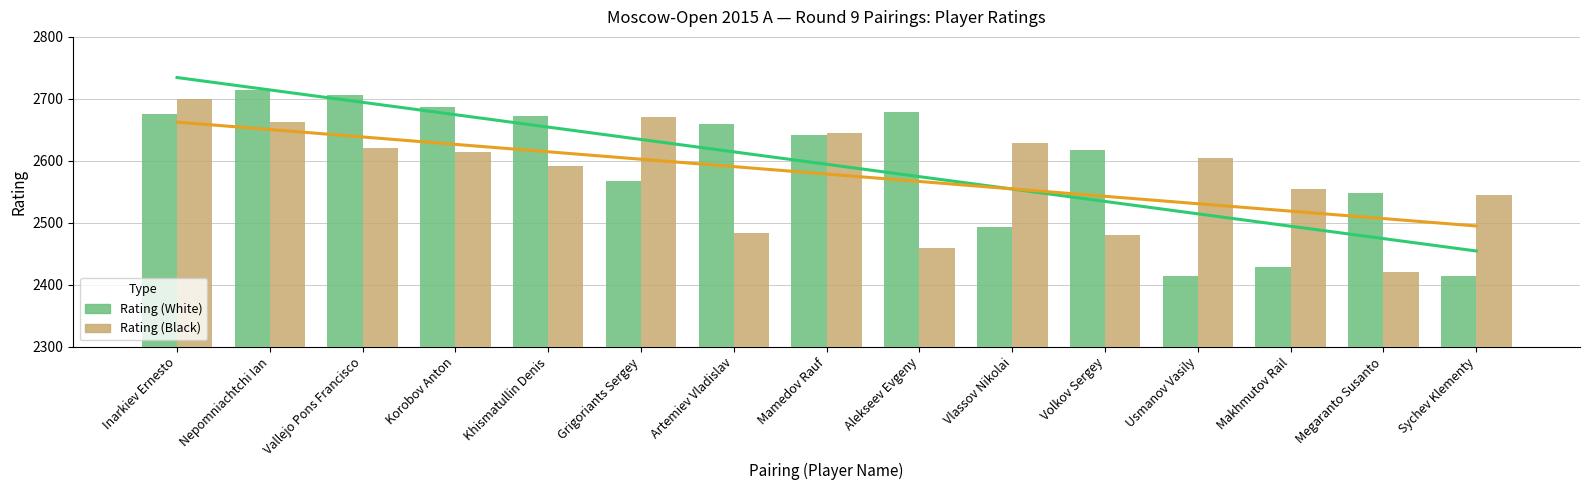

What is the difference between the Rating (Black) values at Alekseev Evgeny and Volkov Sergey?

21